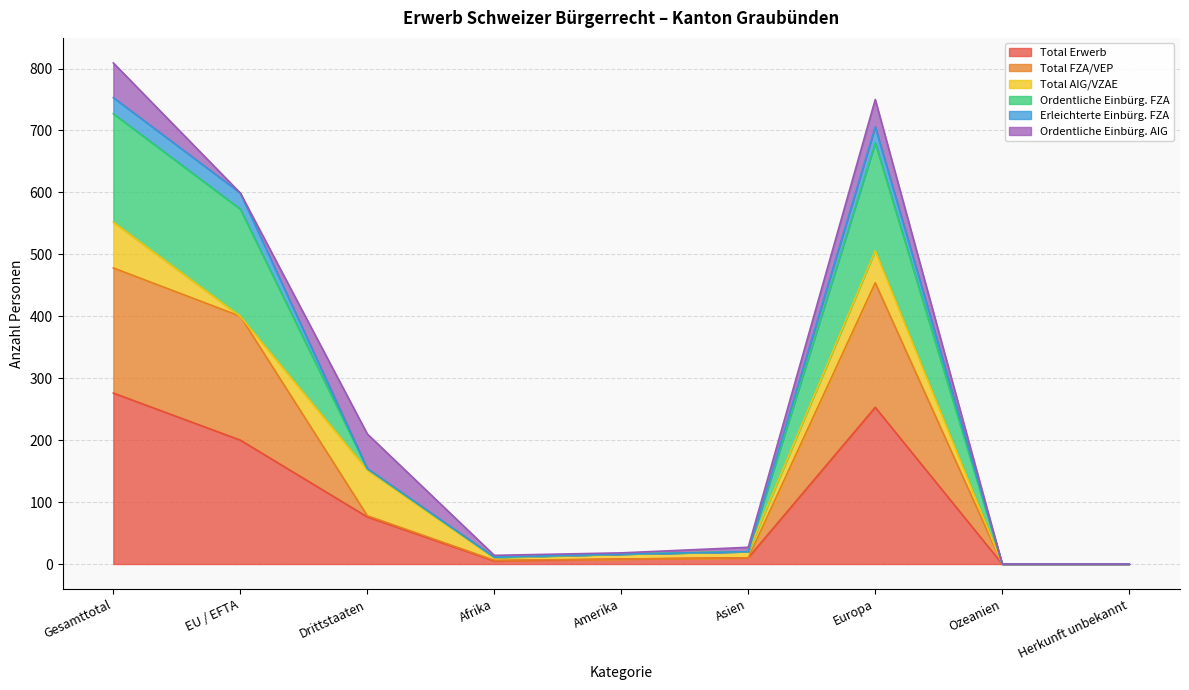

The value of Total Erwerb at Amerika is 6. True or false?

False